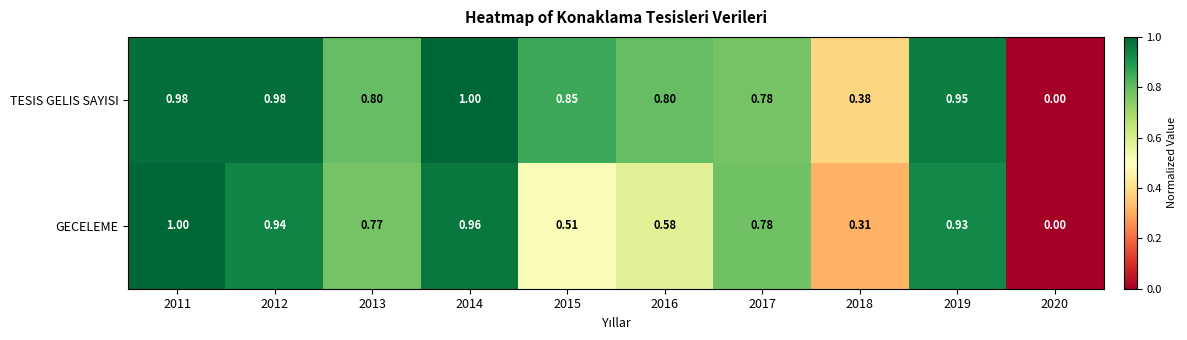

How many series are shown in this chart?

2